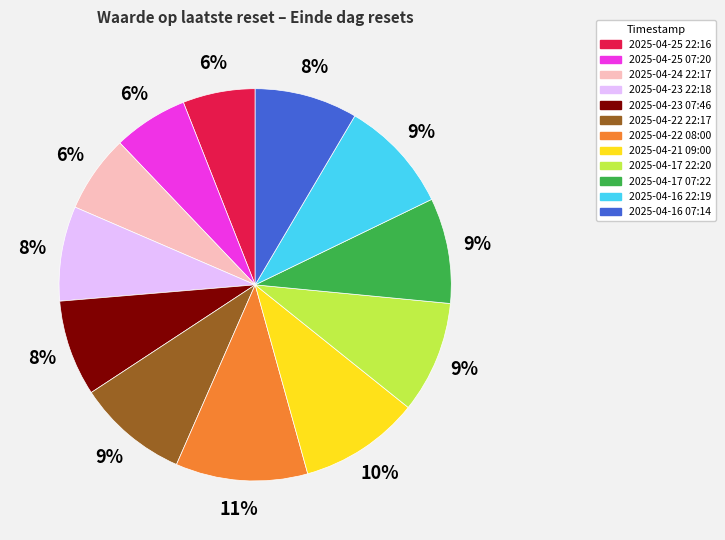

What is the ratio of the value at 2025-04-23 07:46 to the value at 2025-04-17 07:22?

0.9